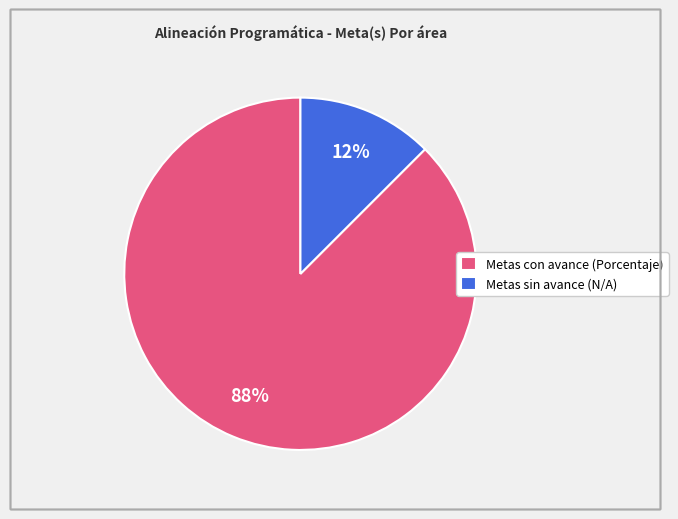

Count the number of slices in the pie.

2